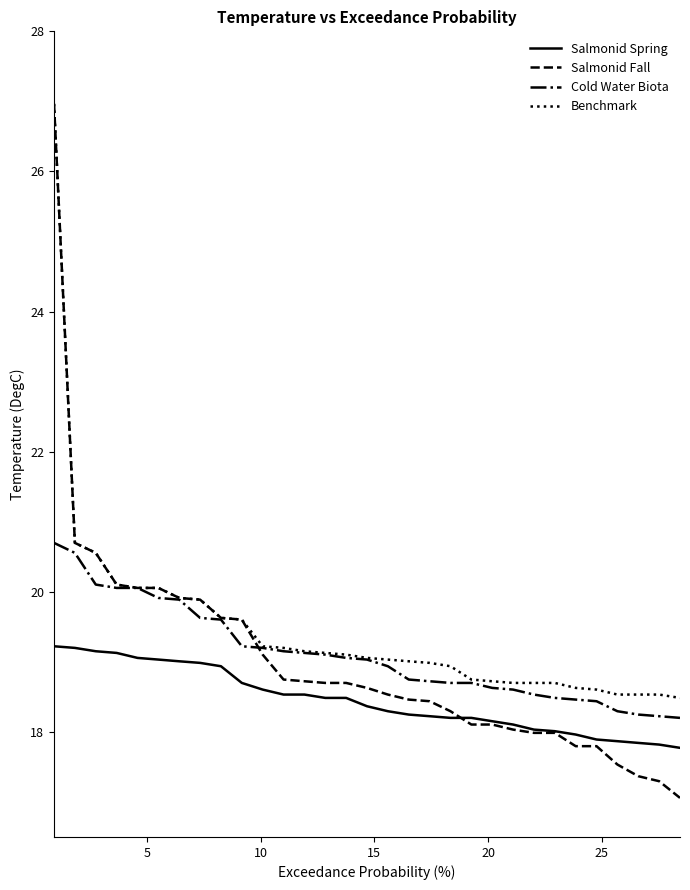

Which series has the widest spread of values?

Salmonid Fall